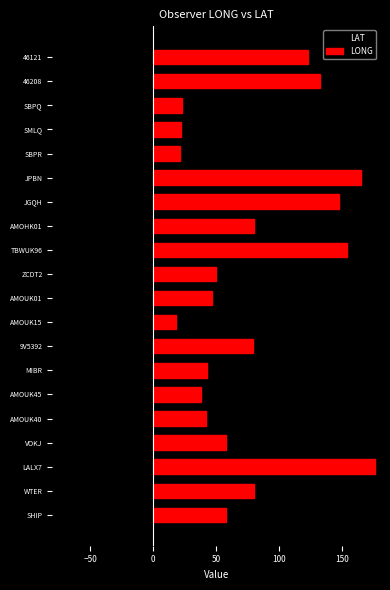

What value does the LAT series have at TBWUK96?

-7.9